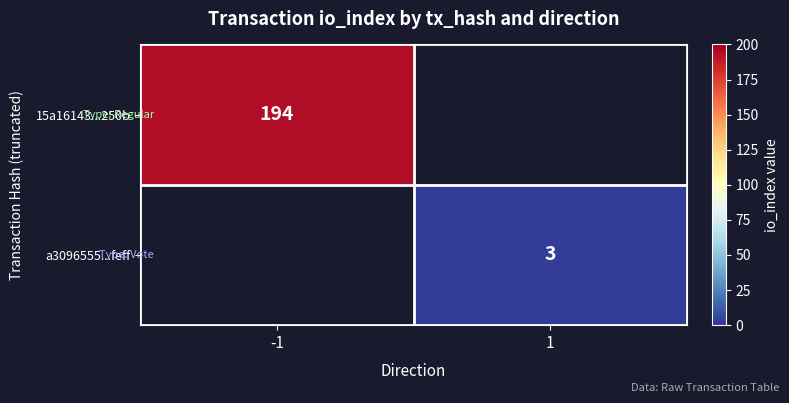

The 15a16143...250b series shows 40 at -1. True or false?

False